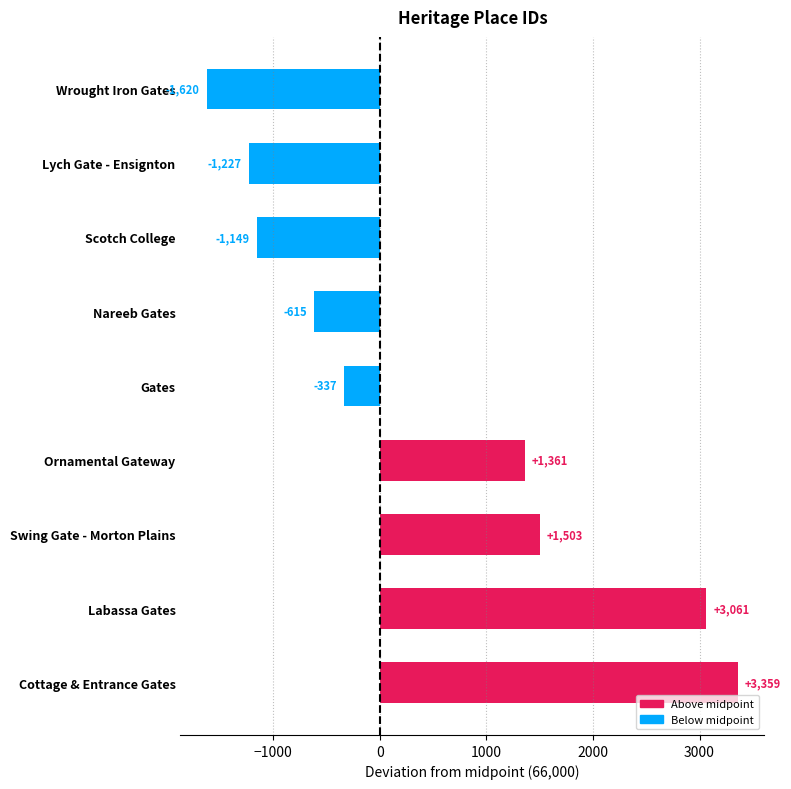

How many data points are less than -337?

4